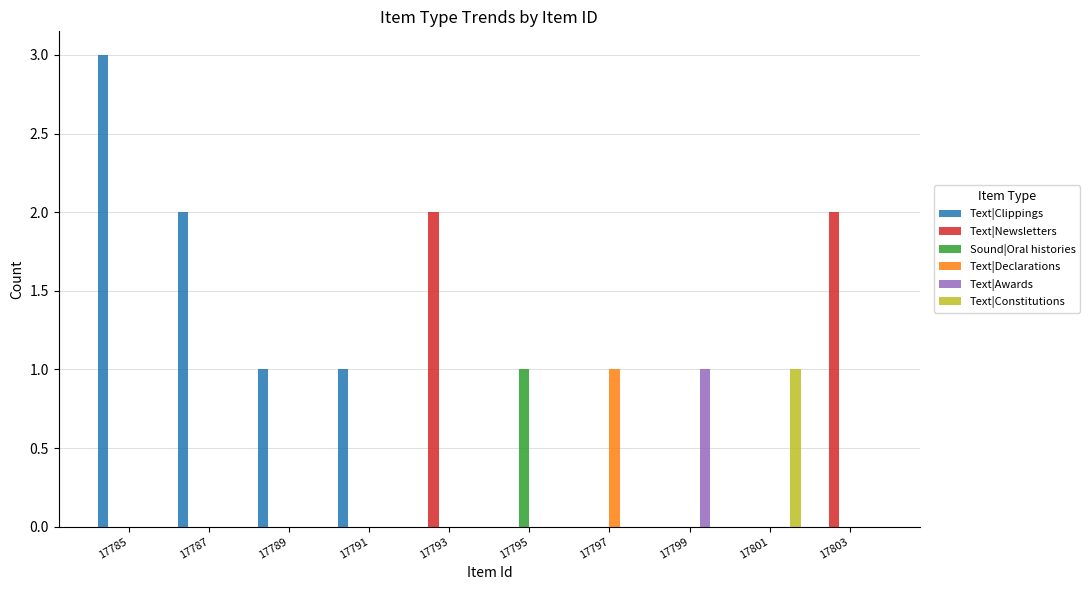

Between 17787 and 17789, which series saw the biggest shift?

Text|Clippings